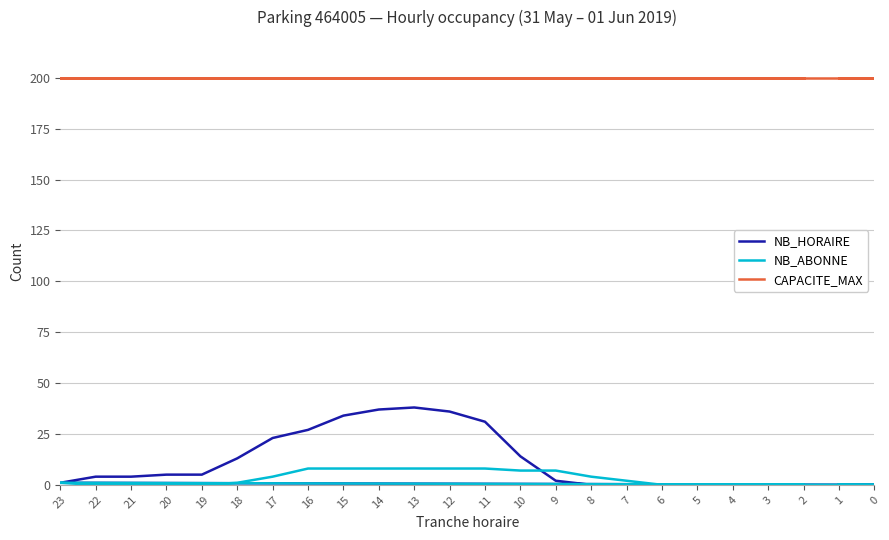

Is the value of NB_HORAIRE at 13 greater than the value of CAPACITE_MAX at 14?

No